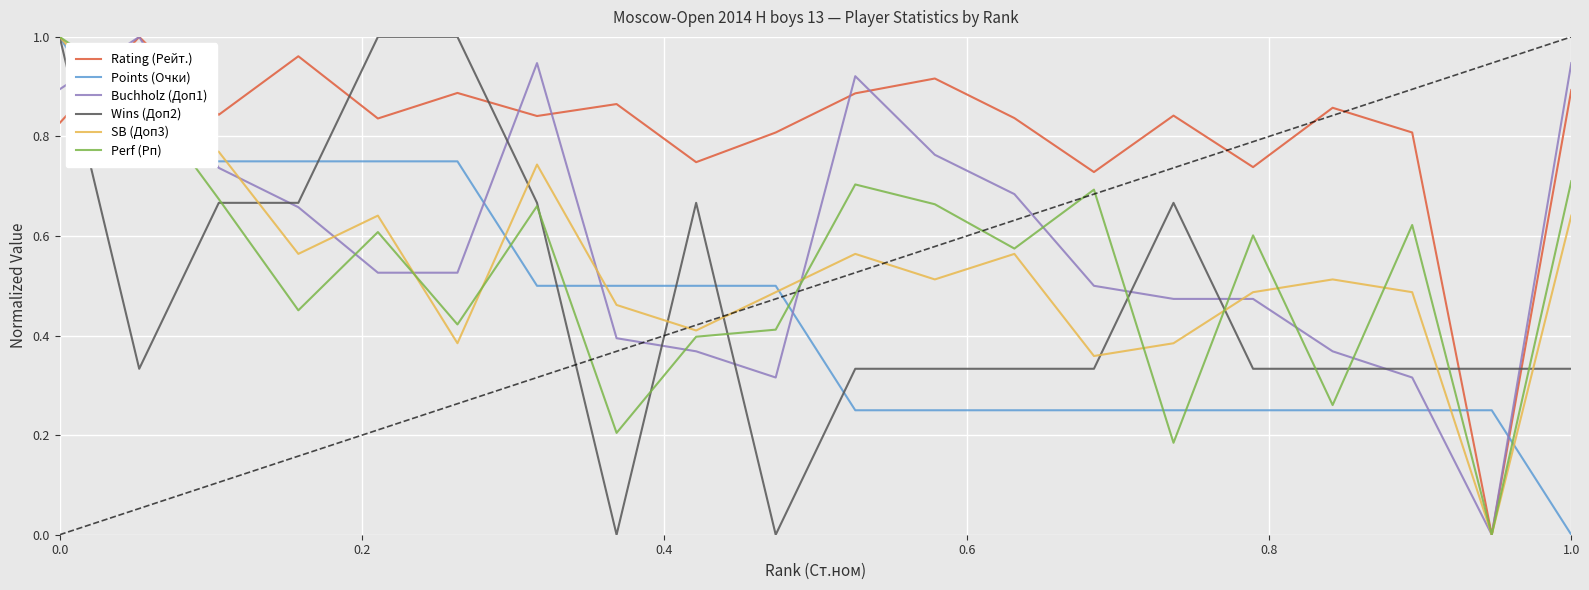

Which series has the largest total across all categories?

Rating (Рейт.)